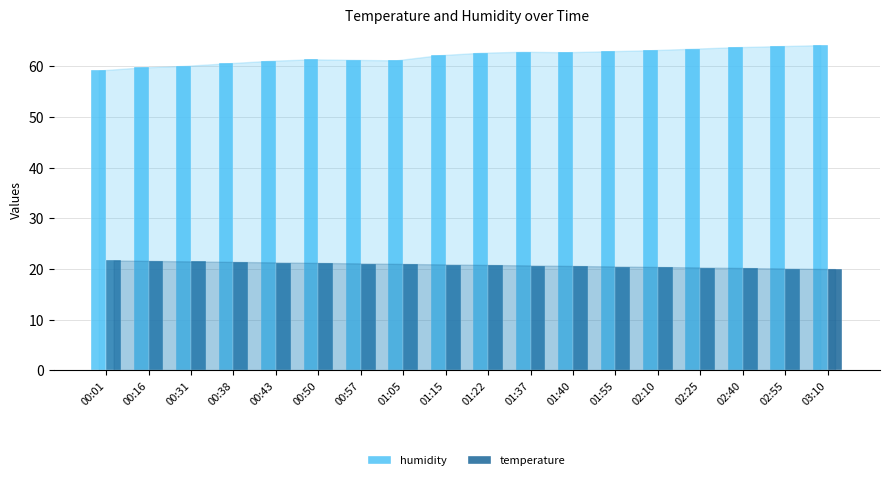

Which series has the widest spread of values?

humidity